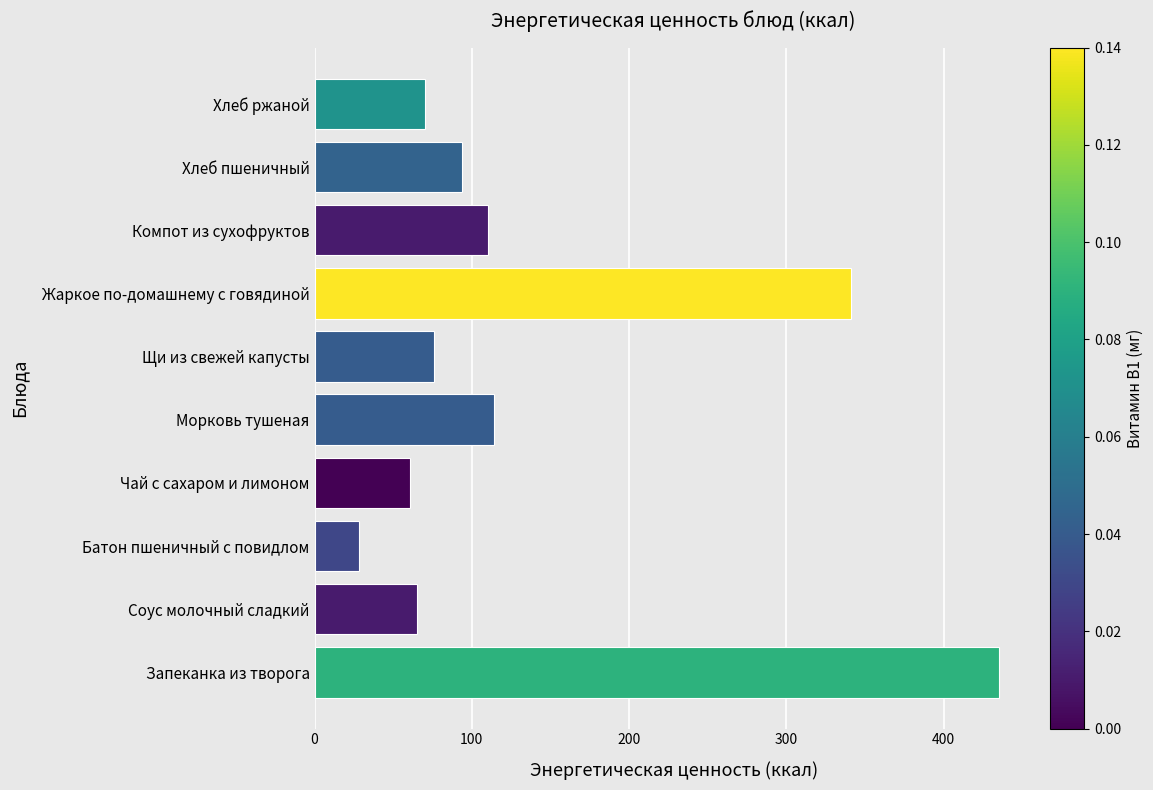

Between Батон пшеничный с повидлом and Хлеб ржаной, which is larger?

Хлеб ржаной